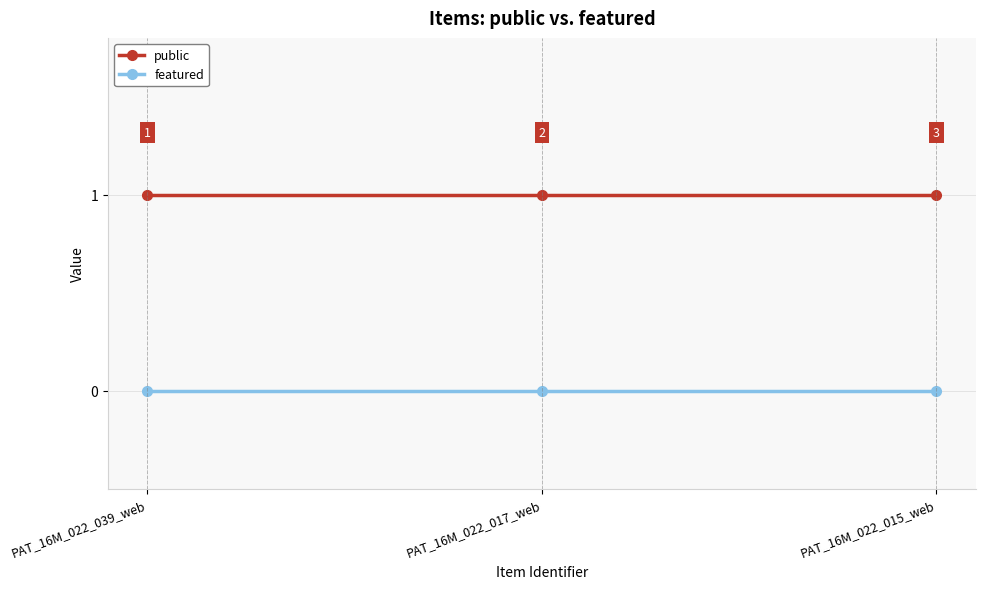

Is the value of featured at PAT_16M_022_015_web greater than the value of public at PAT_16M_022_015_web?

No